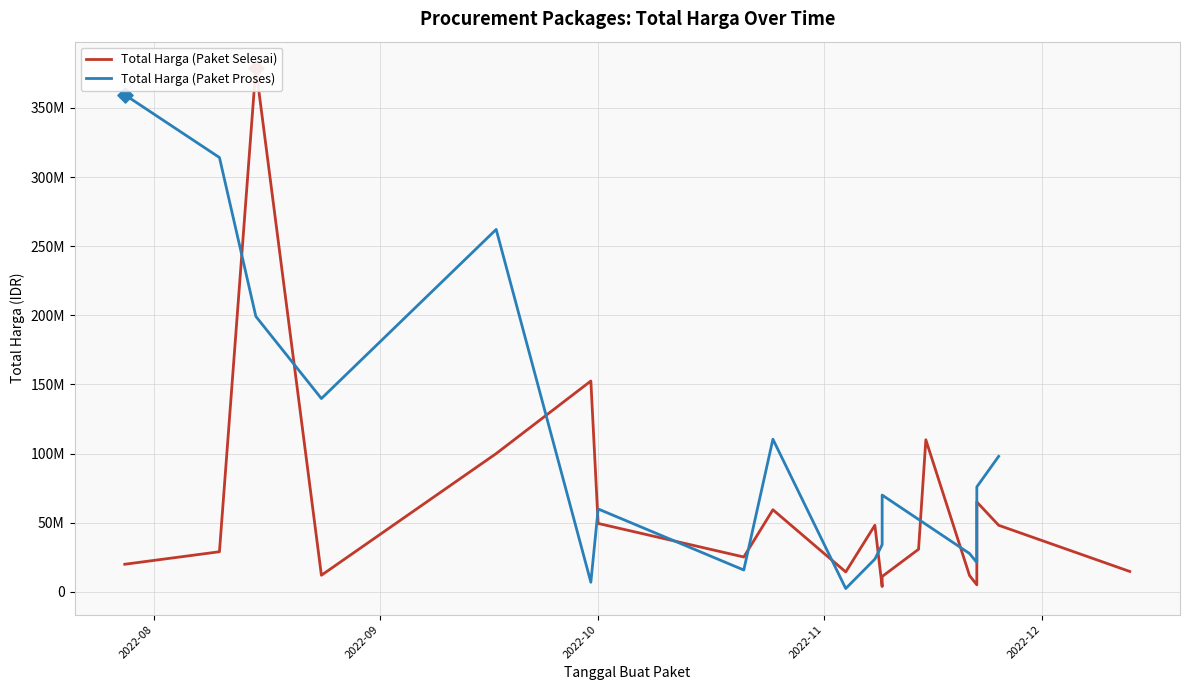

At how many categories does at least one series exceed 274950914?

3